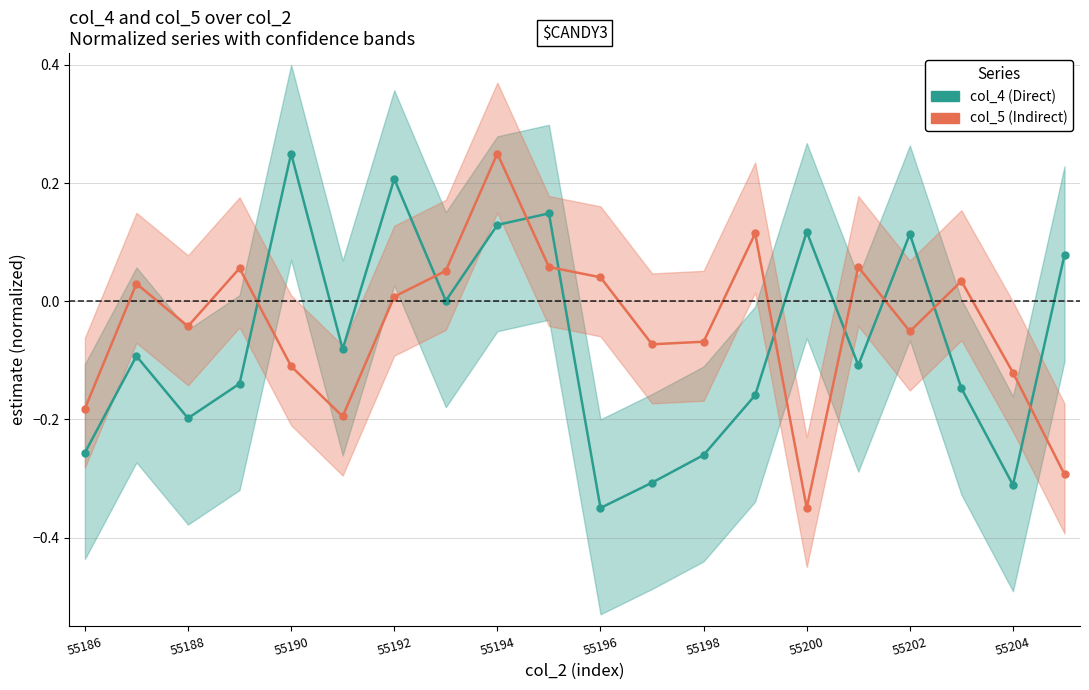

What are all the series names shown in the legend?

col_4 (Direct), col_5 (Indirect)